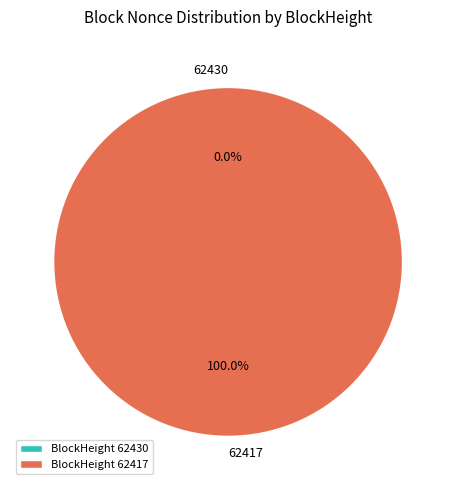

Which has a higher value, 62430 or 62417?

62417